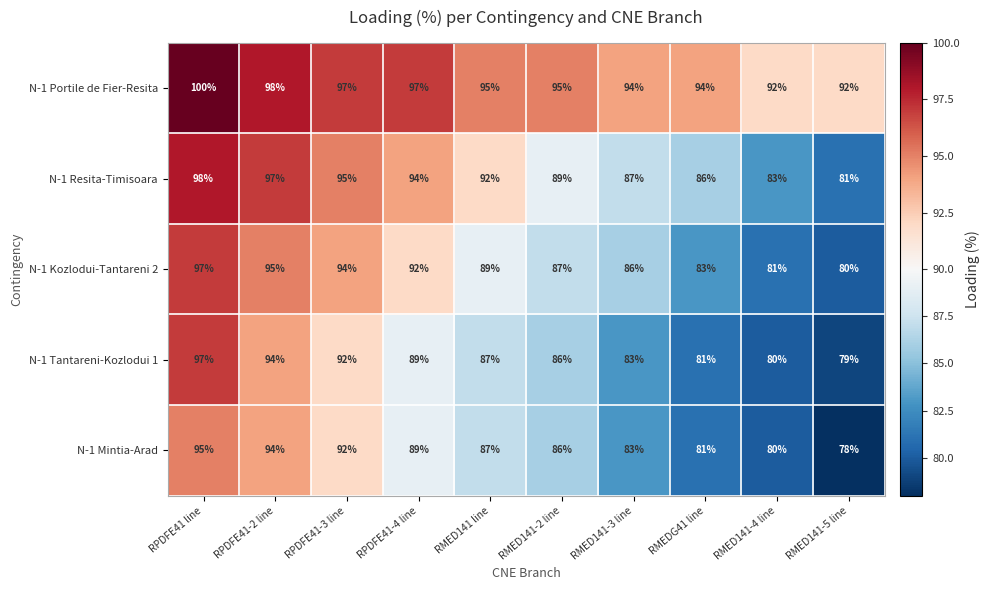

Where does the N-1 Mintia-Arad series first go above 87?

RPDFE41 line